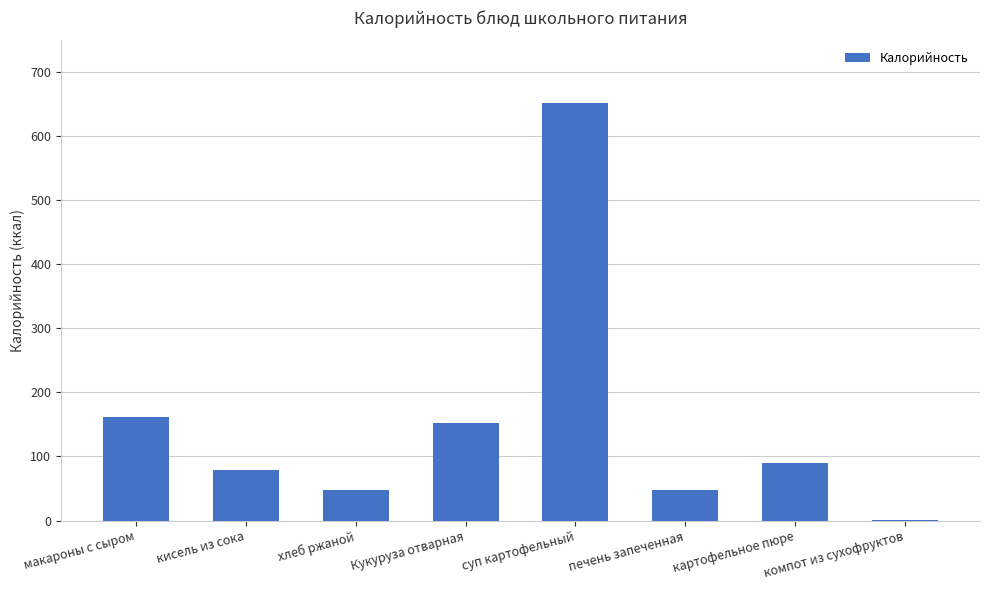

Reading left to right, what are all the values shown in this chart?

161.6	79.0	47.1	152.3	651.5	47.1	90.3	0.5